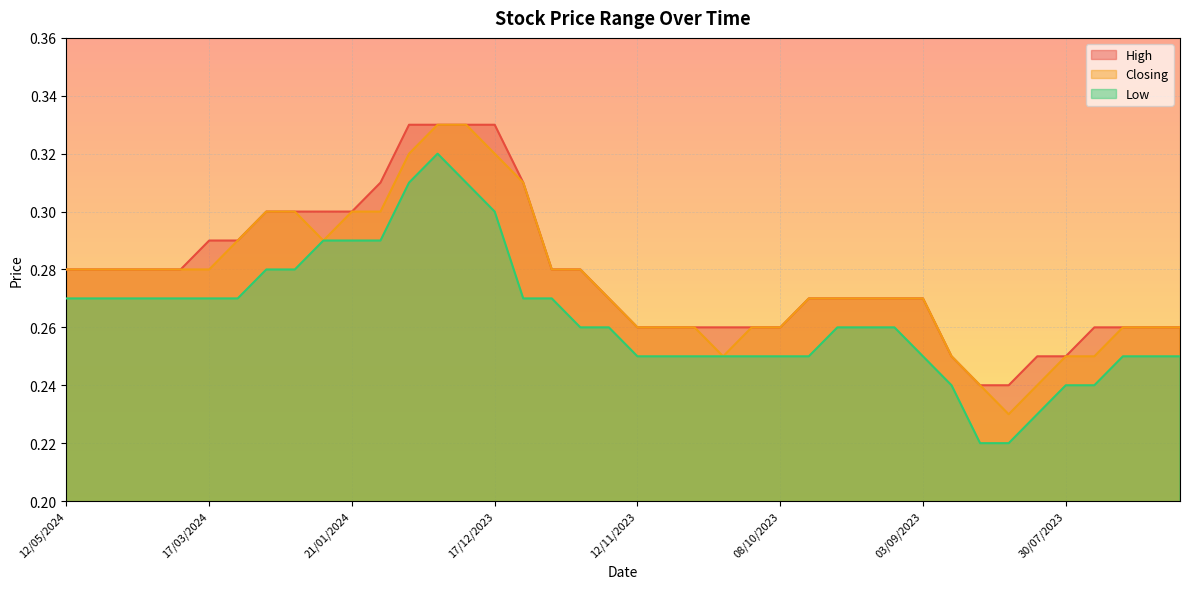

At how many categories does at least one series exceed 0?

40